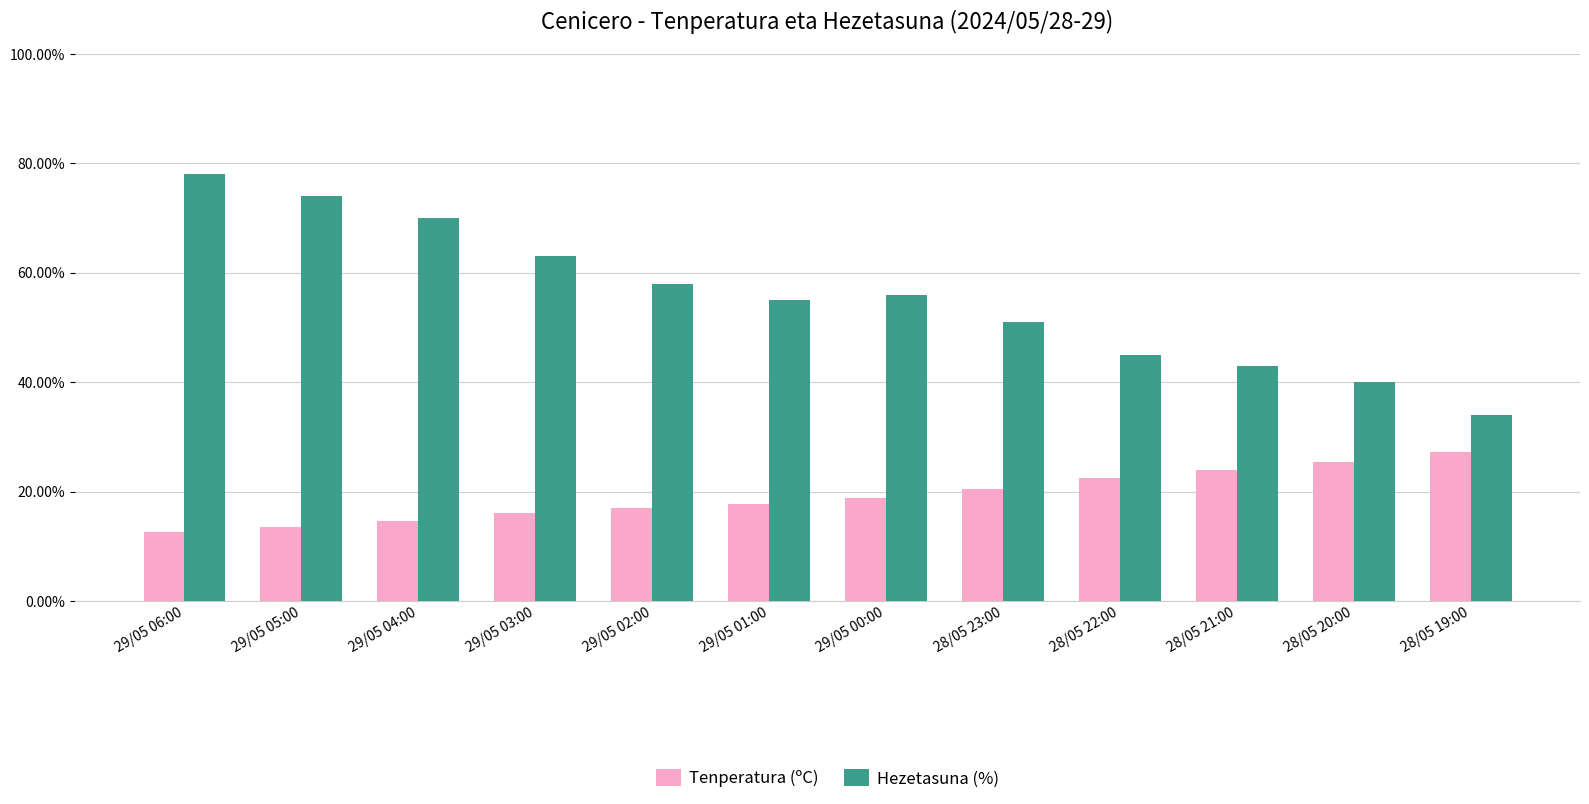

Which label corresponds to the largest value in the chart?

29/05 06:00